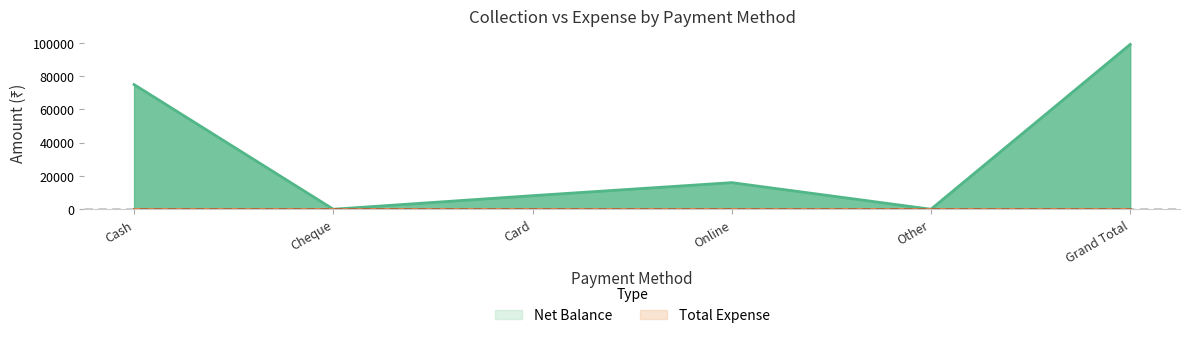

What is the greatest value displayed?

99160